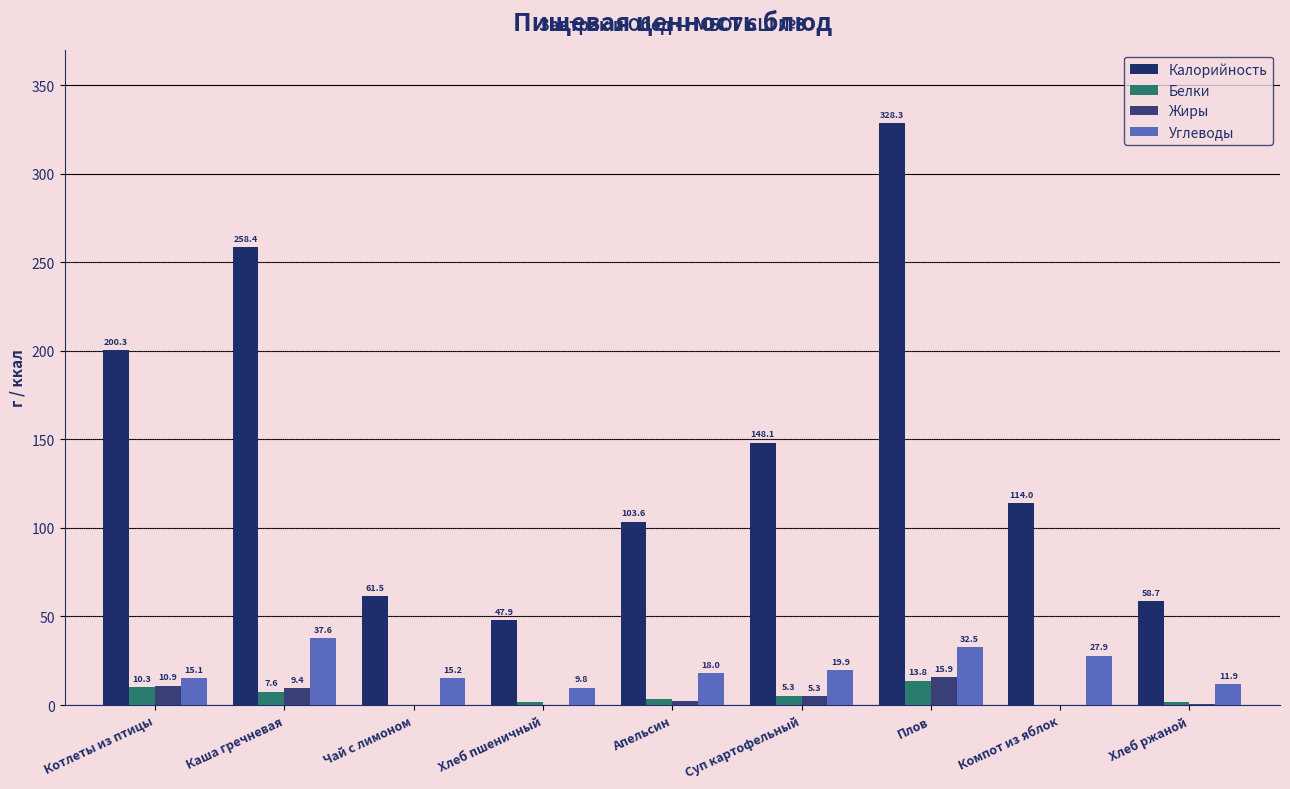

Are the bars horizontal?

No